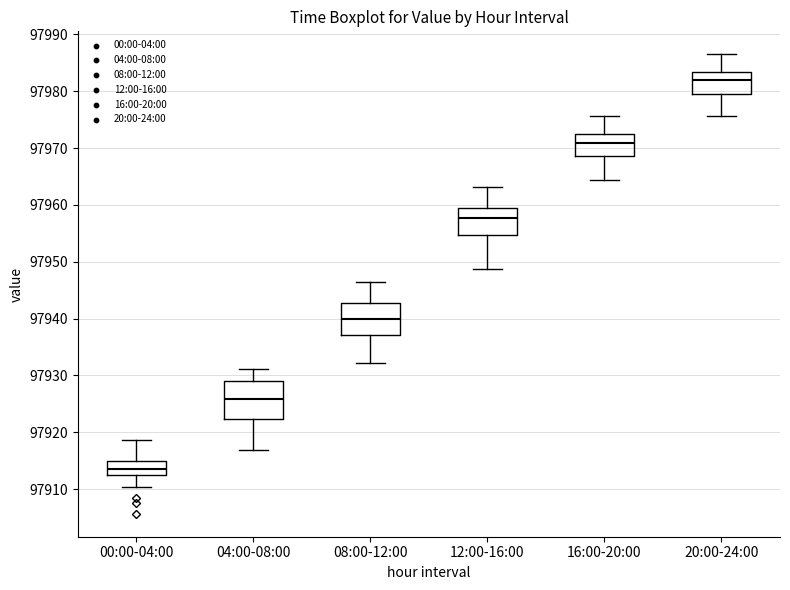

Reading left to right, transcribe this box plot: for each box, give where its median line is, the range the box spans, and where its two whiskers end, as read against the y-axis. The values are not printed on the chart, so give them approximately, as read against the axis.

00:00-04:00: median 97913, box 97912 to 97915, whiskers 97910 to 97919
04:00-08:00: median 97926, box 97922 to 97929, whiskers 97917 to 97931
08:00-12:00: median 97940, box 97937 to 97943, whiskers 97932 to 97947
12:00-16:00: median 97958, box 97955 to 97959, whiskers 97949 to 97963
16:00-20:00: median 97971, box 97969 to 97972, whiskers 97964 to 97976
20:00-24:00: median 97982, box 97980 to 97983, whiskers 97976 to 97987